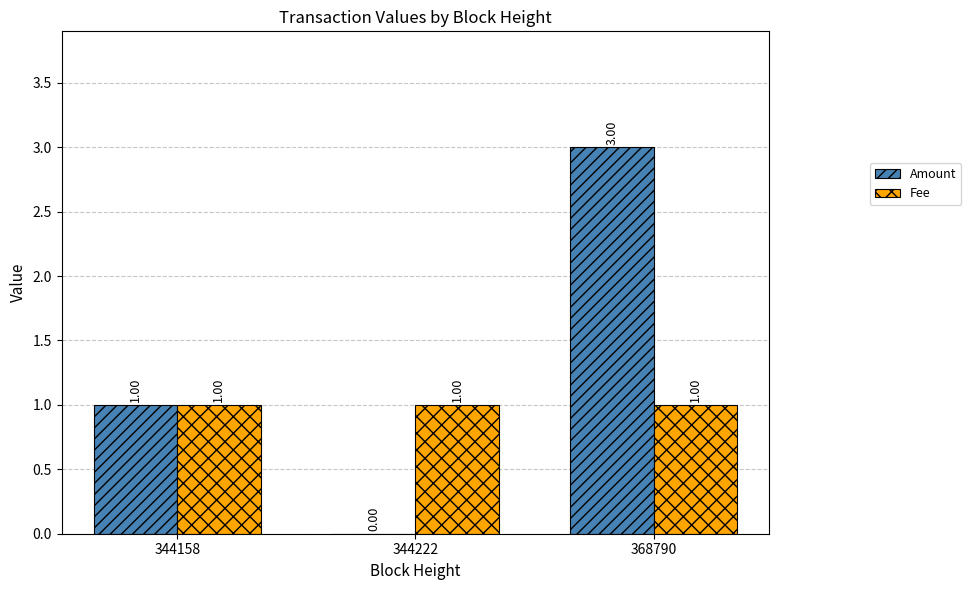

The Amount series shows 3 at 368790. True or false?

True